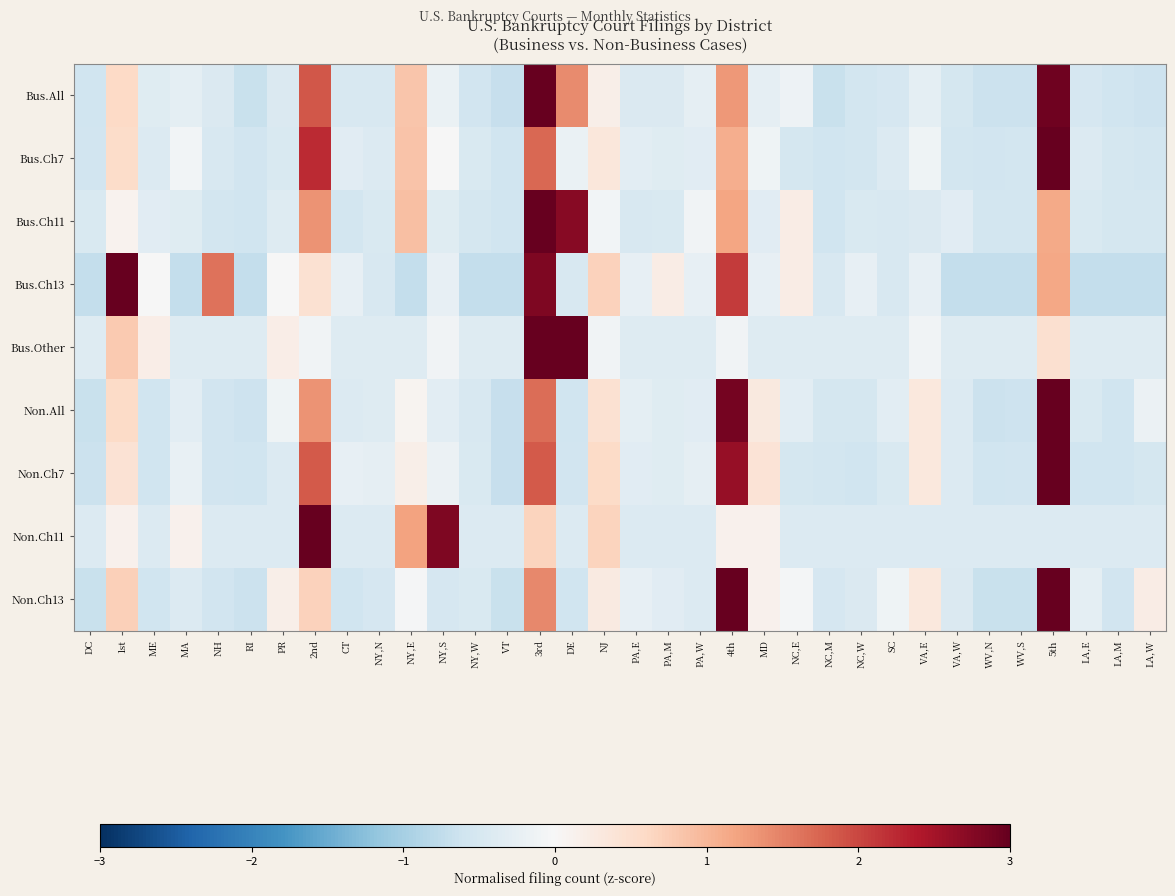

How many series are shown in this chart?

9